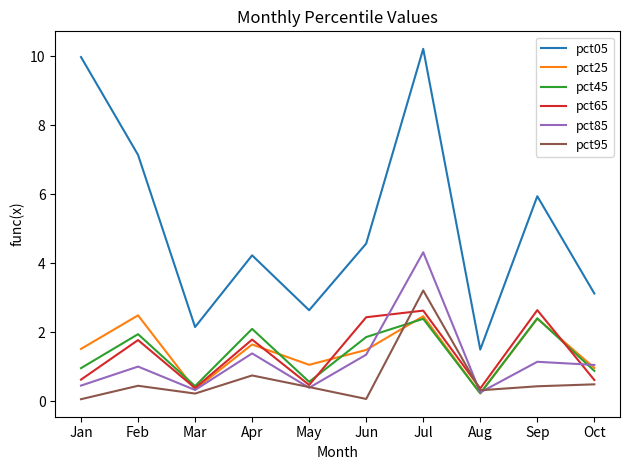

What value does the pct65 series have at Aug?

0.4